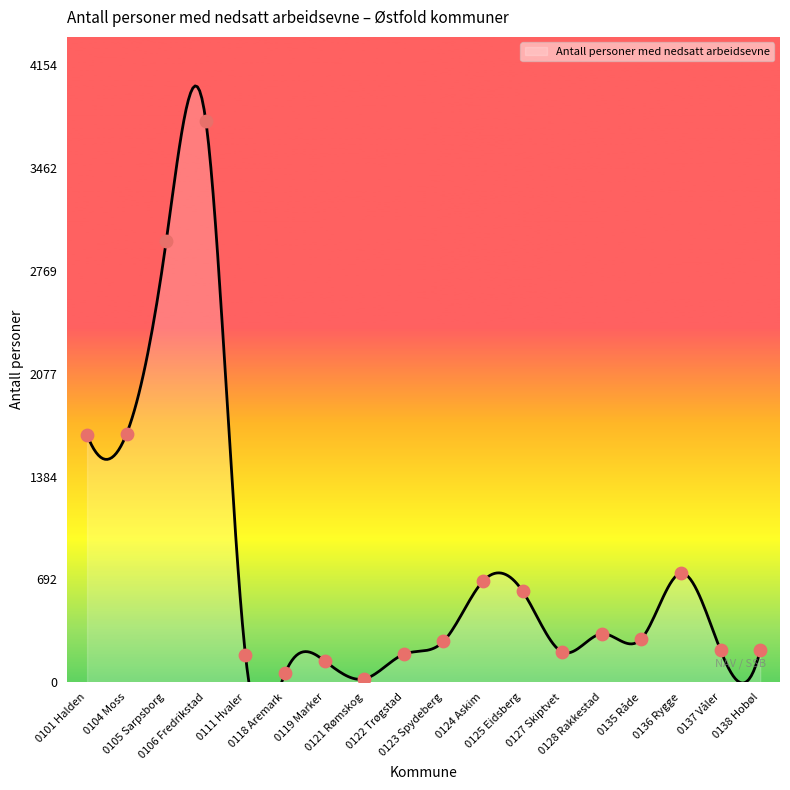

What is the ratio of the value at 0136 Rygge to the value at 0104 Moss?

0.4